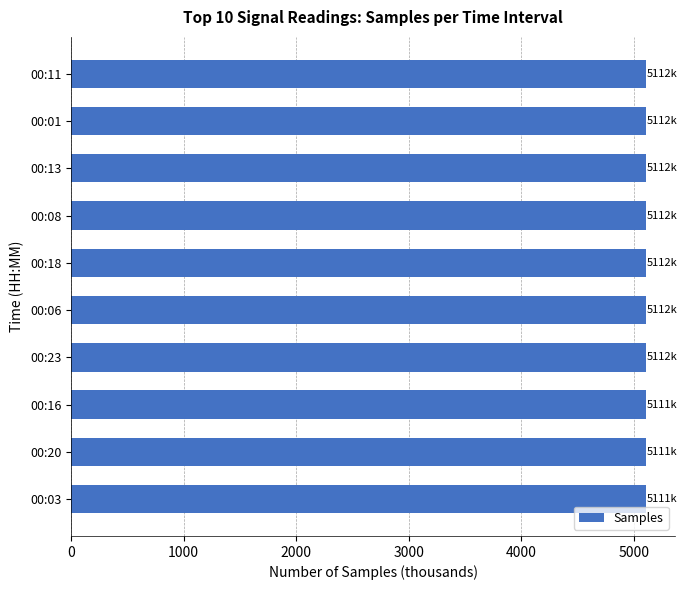

Is it true that the value at 00:08 is 5111.6?

True